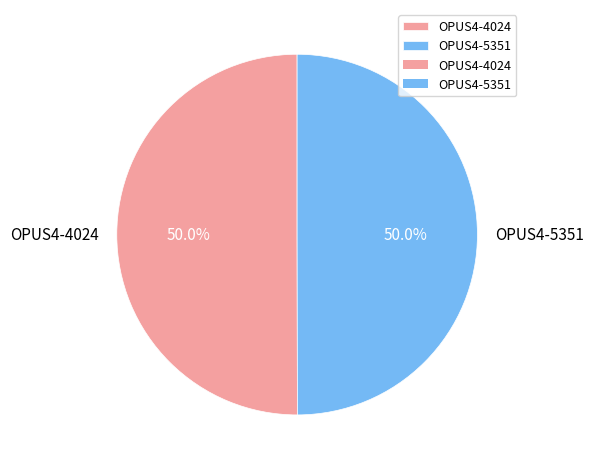

To the nearest percent, what portion does OPUS4-4024 represent?

50%